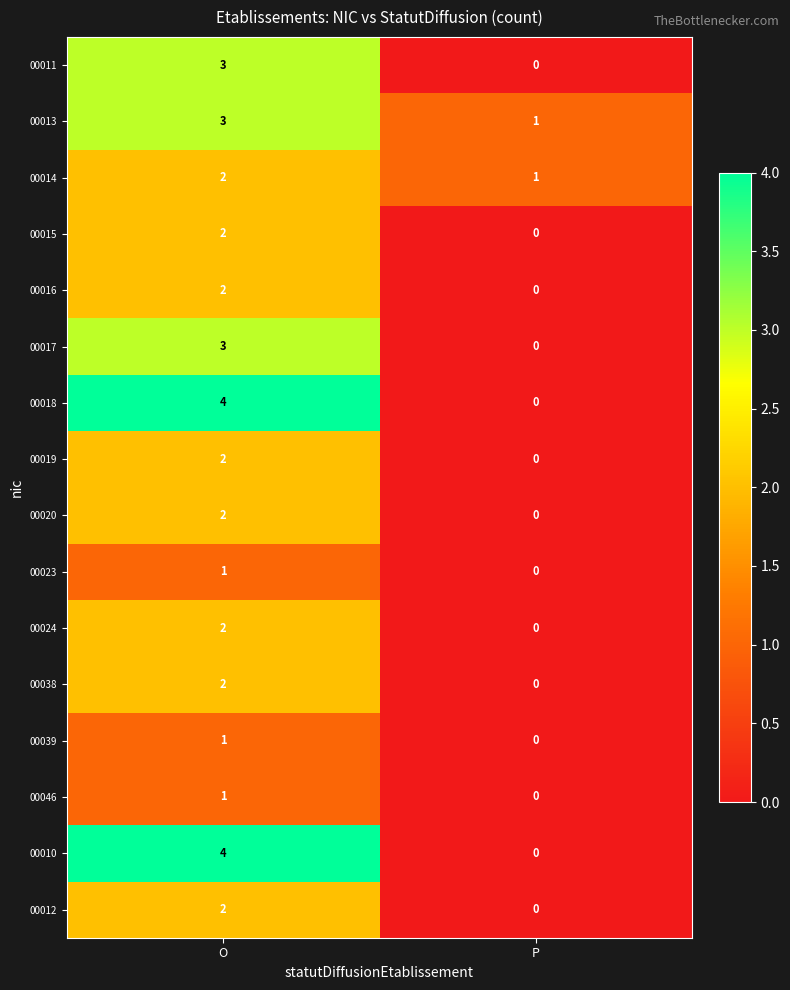

What is the total value across all series at O?

36